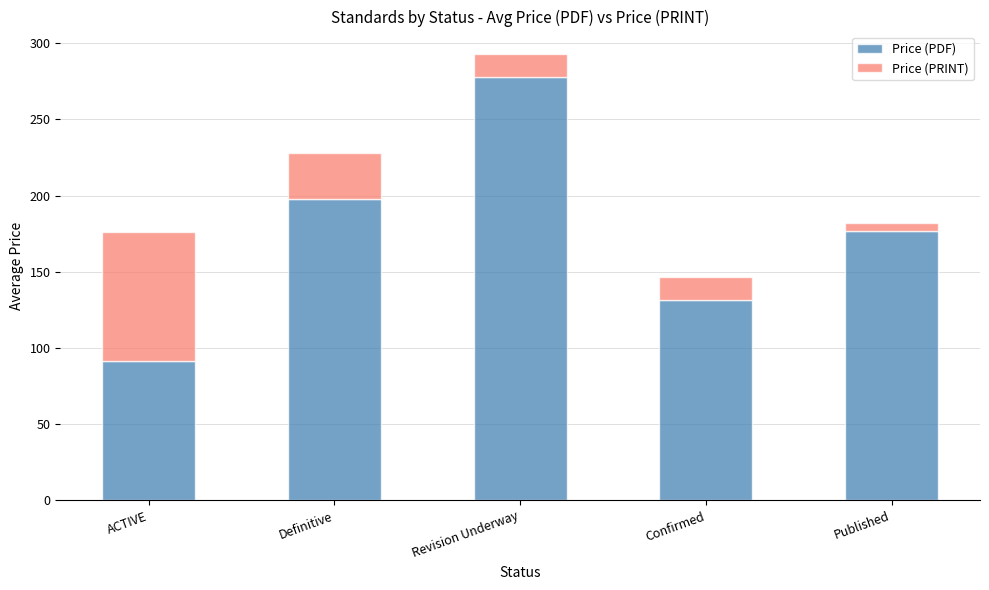

What are all the series names shown in the legend?

Price (PDF), Price (PRINT)